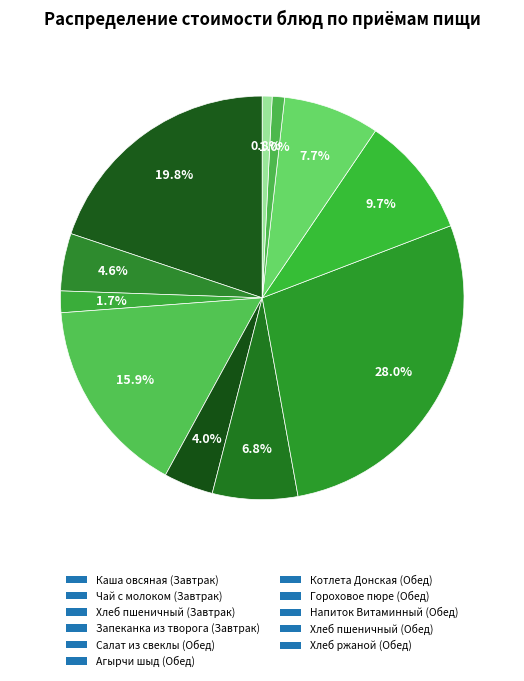

Rank the categories by value from lowest to highest.

Хлеб ржаной (Обед), Хлеб пшеничный (Обед), Хлеб пшеничный (Завтрак), Салат из свеклы (Обед), Чай с молоком (Завтрак), Агырчи шыд (Обед), Напиток Витаминный (Обед), Гороховое пюре (Обед), Запеканка из творога (Завтрак), Каша овсяная (Завтрак), Котлета Донская (Обед)